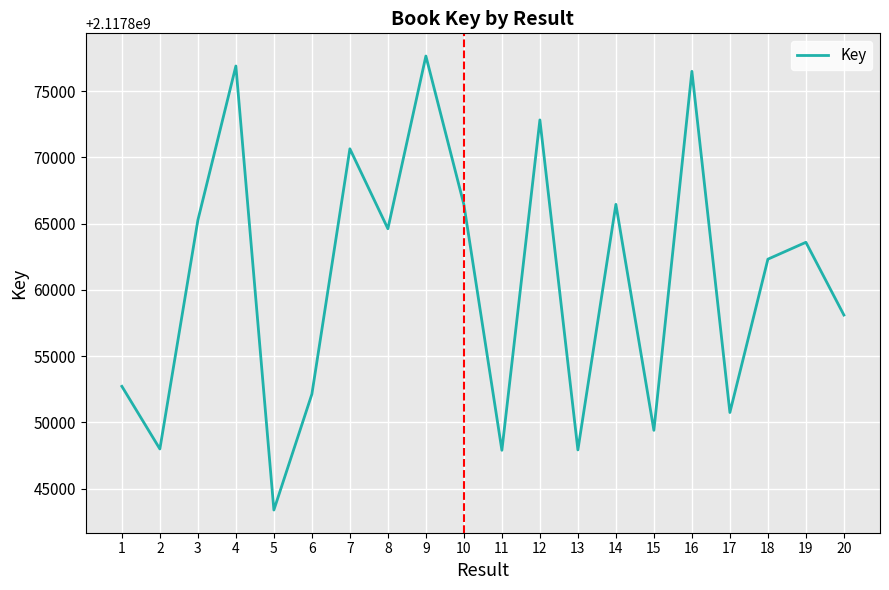

What is the difference between the maximum and minimum values?

34240